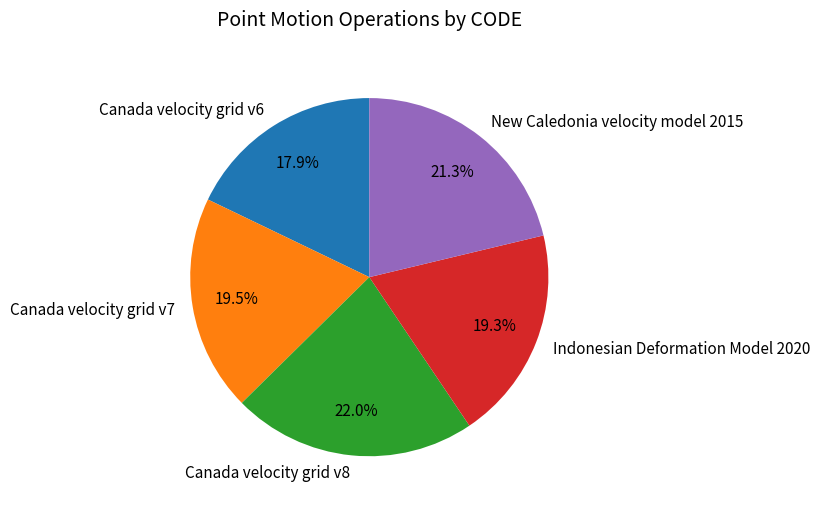

What is the largest slice in the pie chart?

Canada velocity grid v8